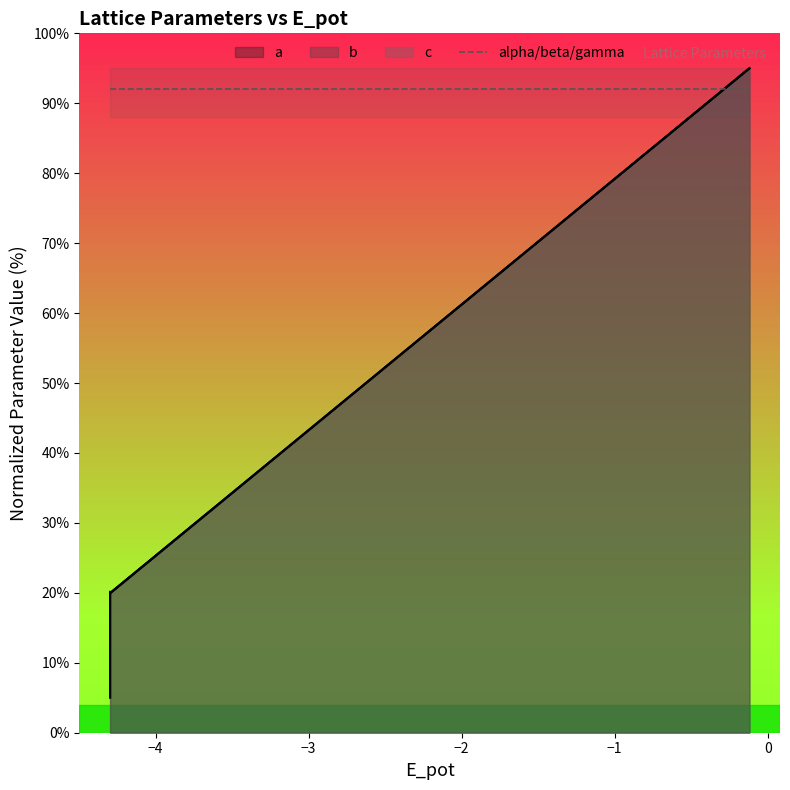

Rank the series at −4 from highest to lowest value.

c, b, a